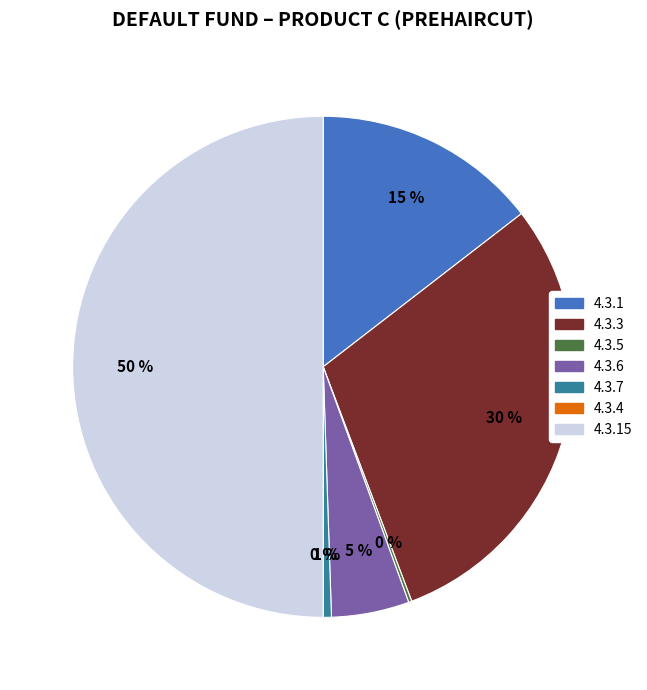

To the nearest percent, what is the difference between the largest and smallest slice percentages?

50%